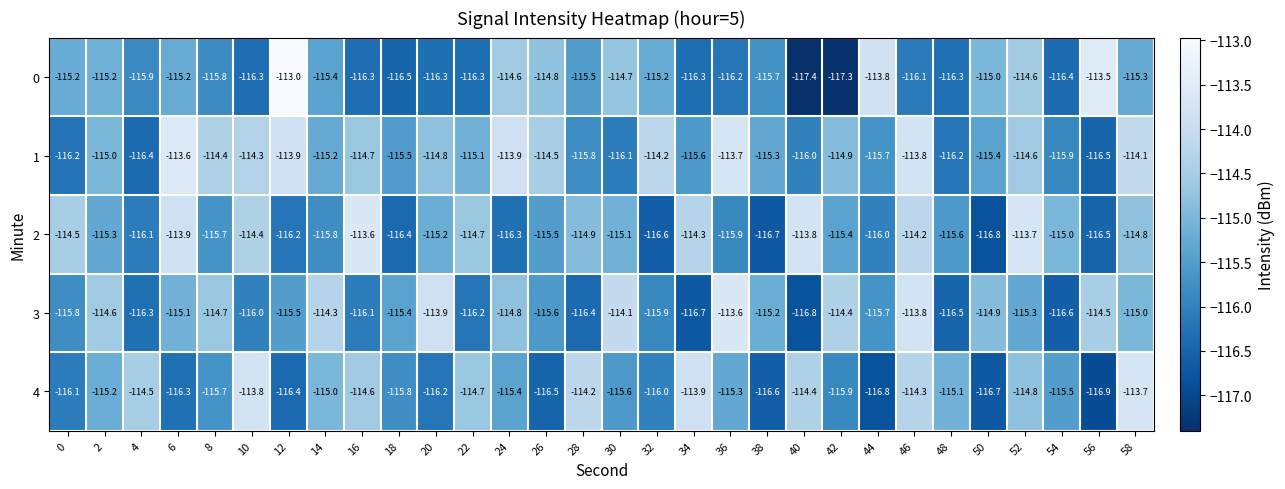

What is the maximum value shown in the chart?

-113.0